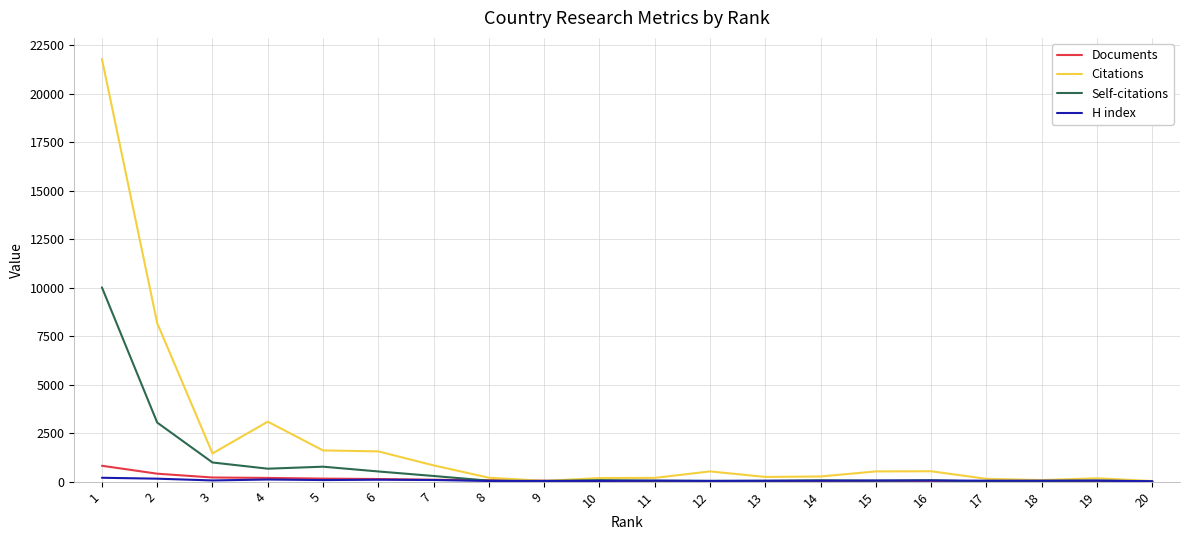

Which series has the largest total across all categories?

Citations